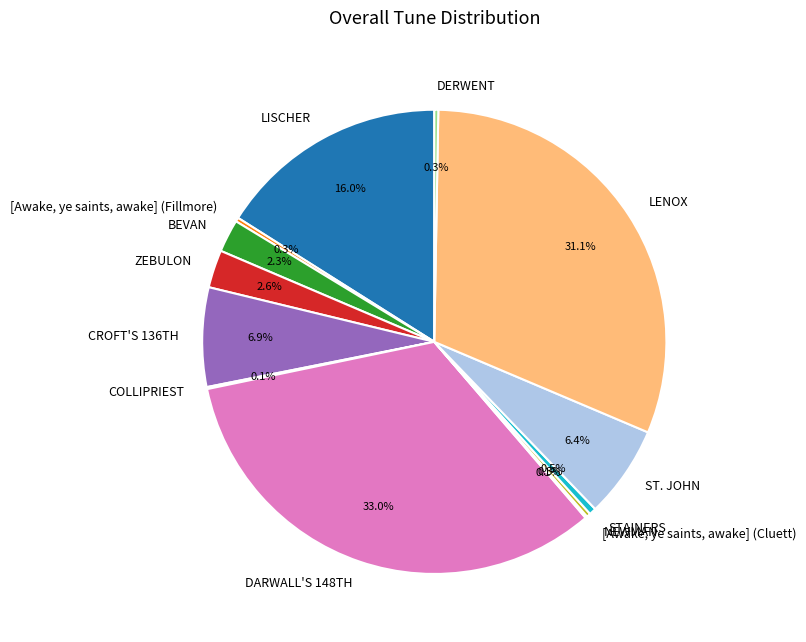

What is the largest slice in the pie chart?

DARWALL'S 148TH